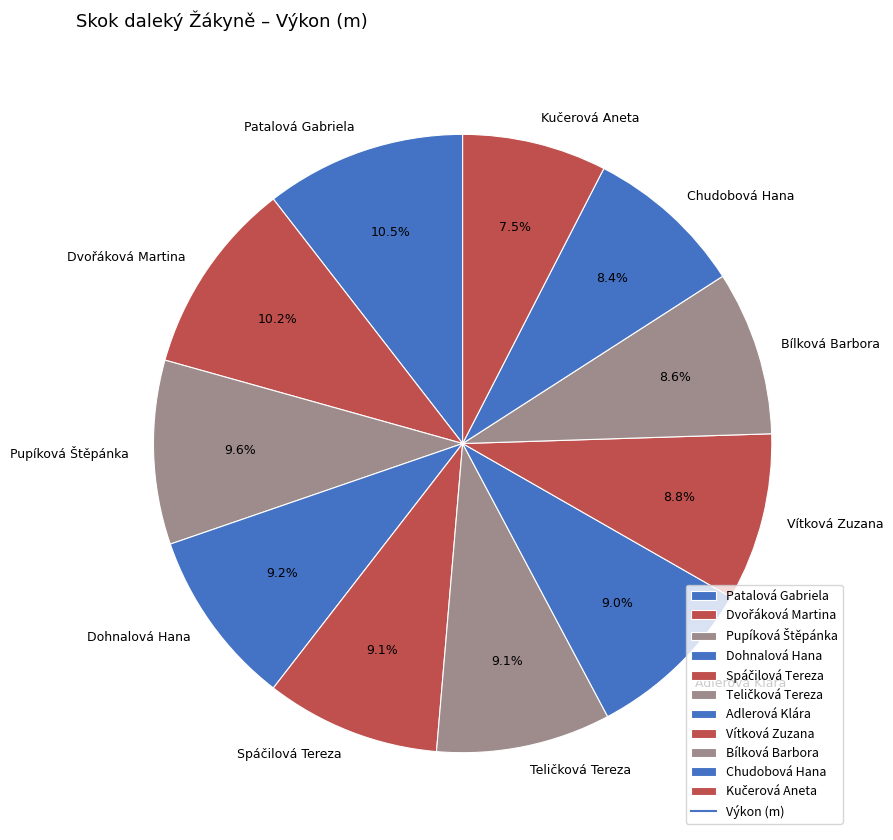

How many segments does this pie chart have?

11